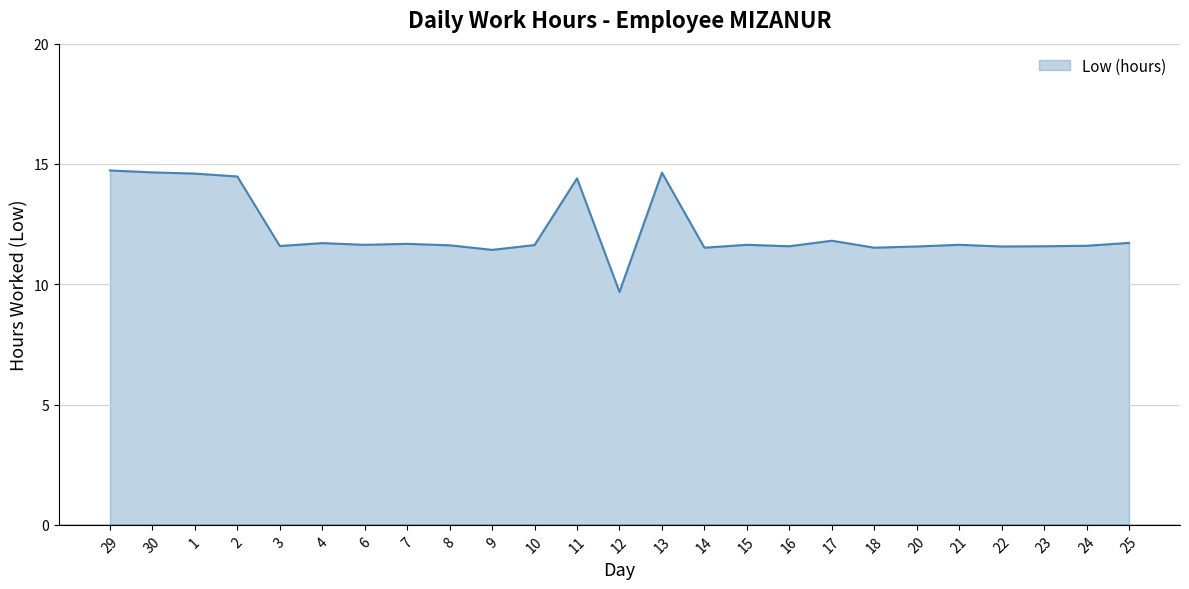

What is the average value?

12.2